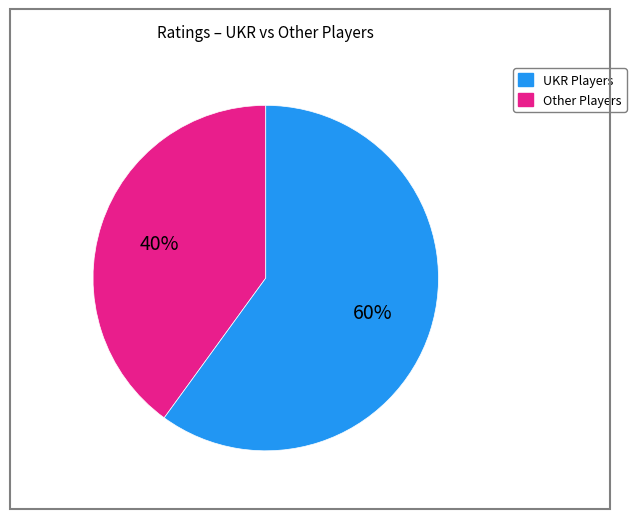

Is there any slice that represents more than half of the pie?

Yes